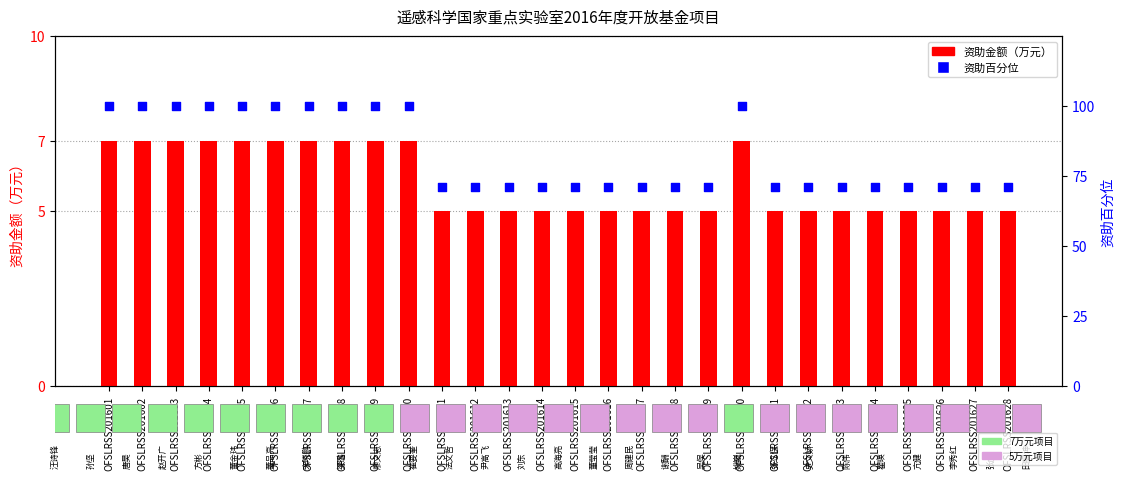

Which series contains the highest Y value?

资助百分位